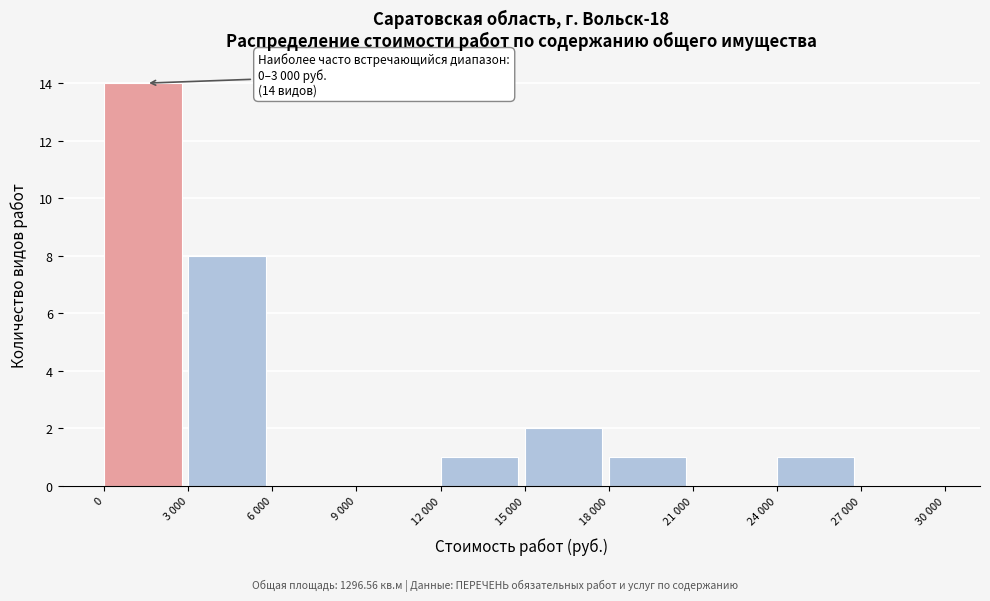

Reading left to right, extract all data points from this chart.

0=14	3 000=8	6 000=0	9 000=0	12 000=1	15 000=2	18 000=1	21 000=0	24 000=1	27 000=0